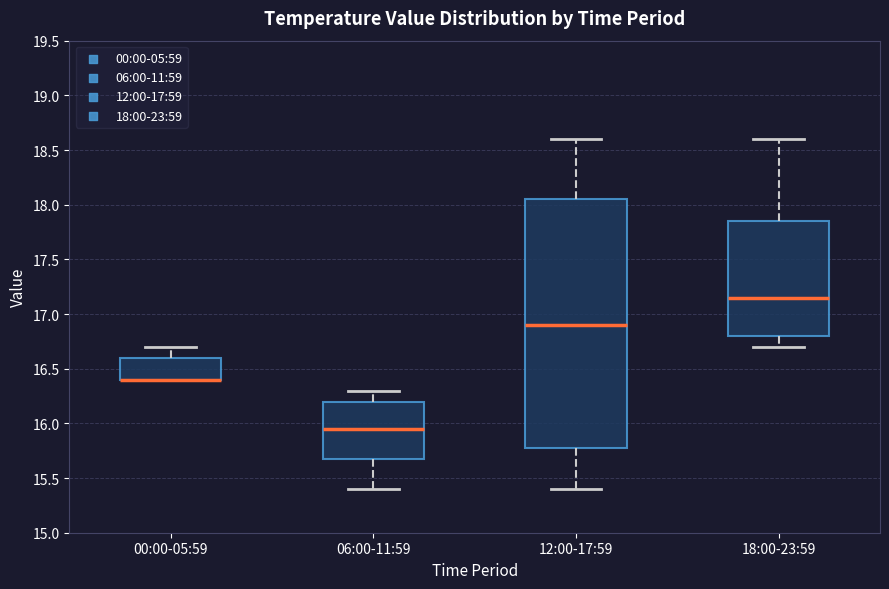

Which box is the tallest, from its lower edge to its upper edge?

12:00-17:59